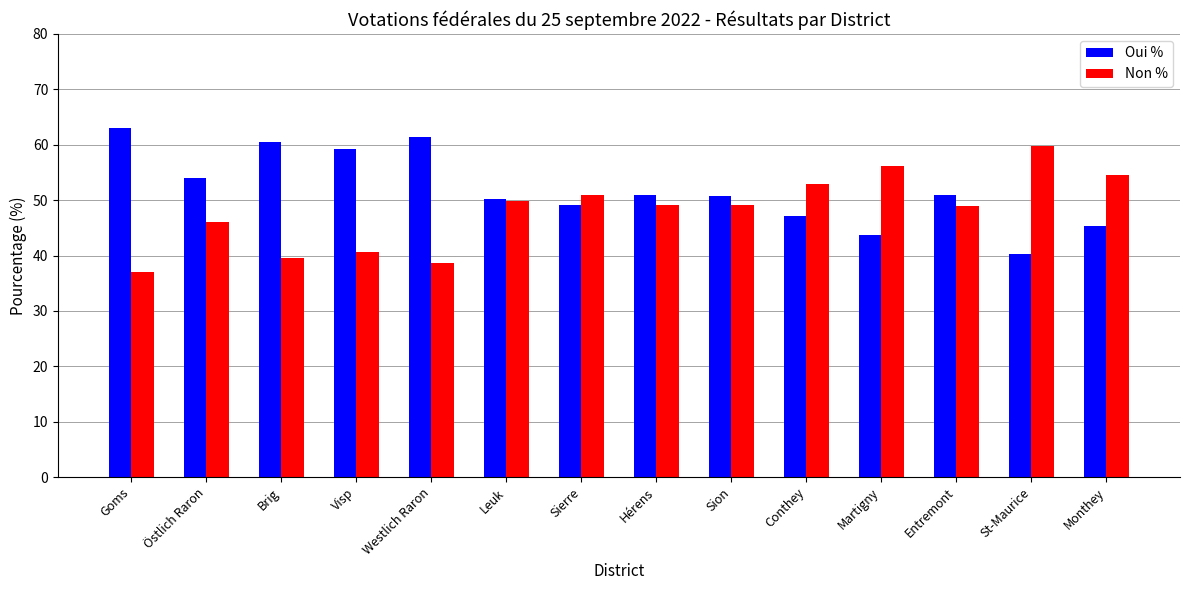

Is the value of Non % at Conthey greater than the value of Oui % at Östlich Raron?

No